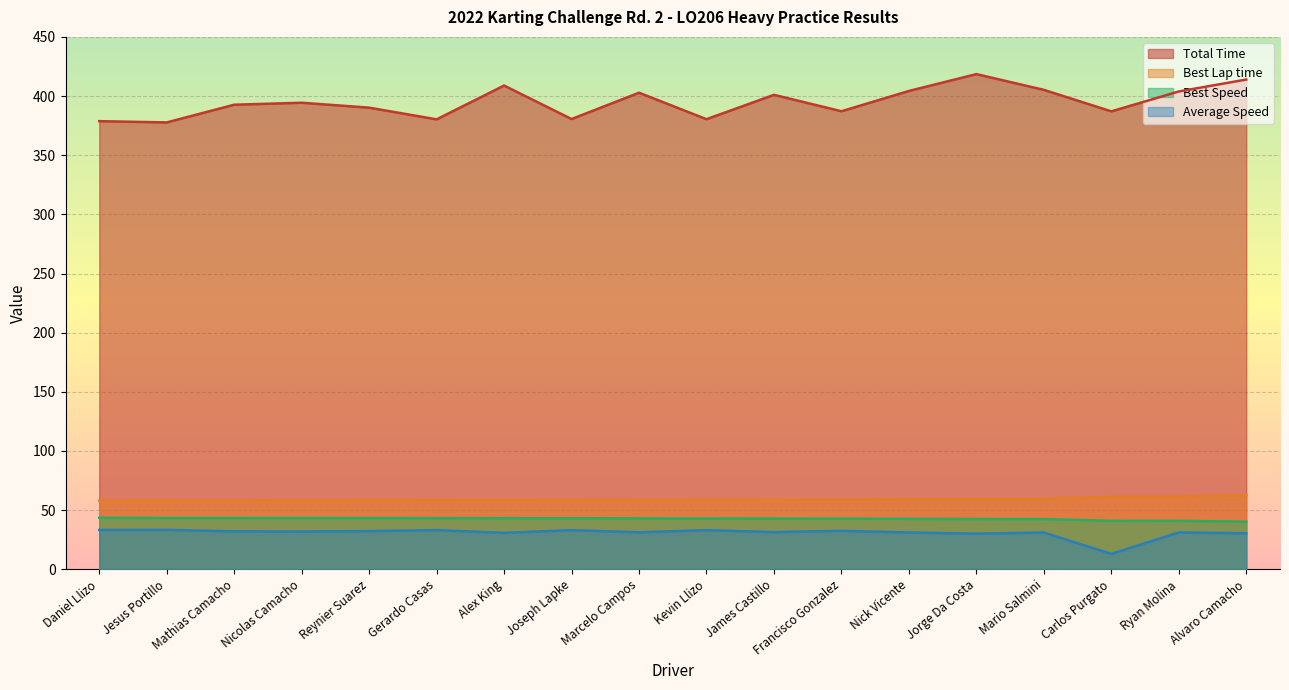

True or false: Average Speed and Total Time cross at least once.

False